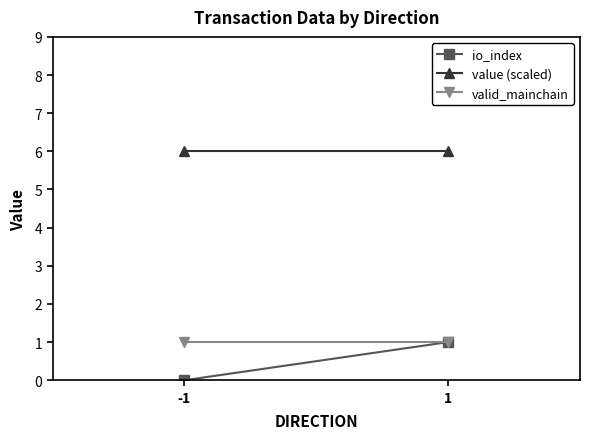

Reading left to right, list all the values displayed in this chart.

io_index: 0	1
value (scaled): 6	6
valid_mainchain: 1	1